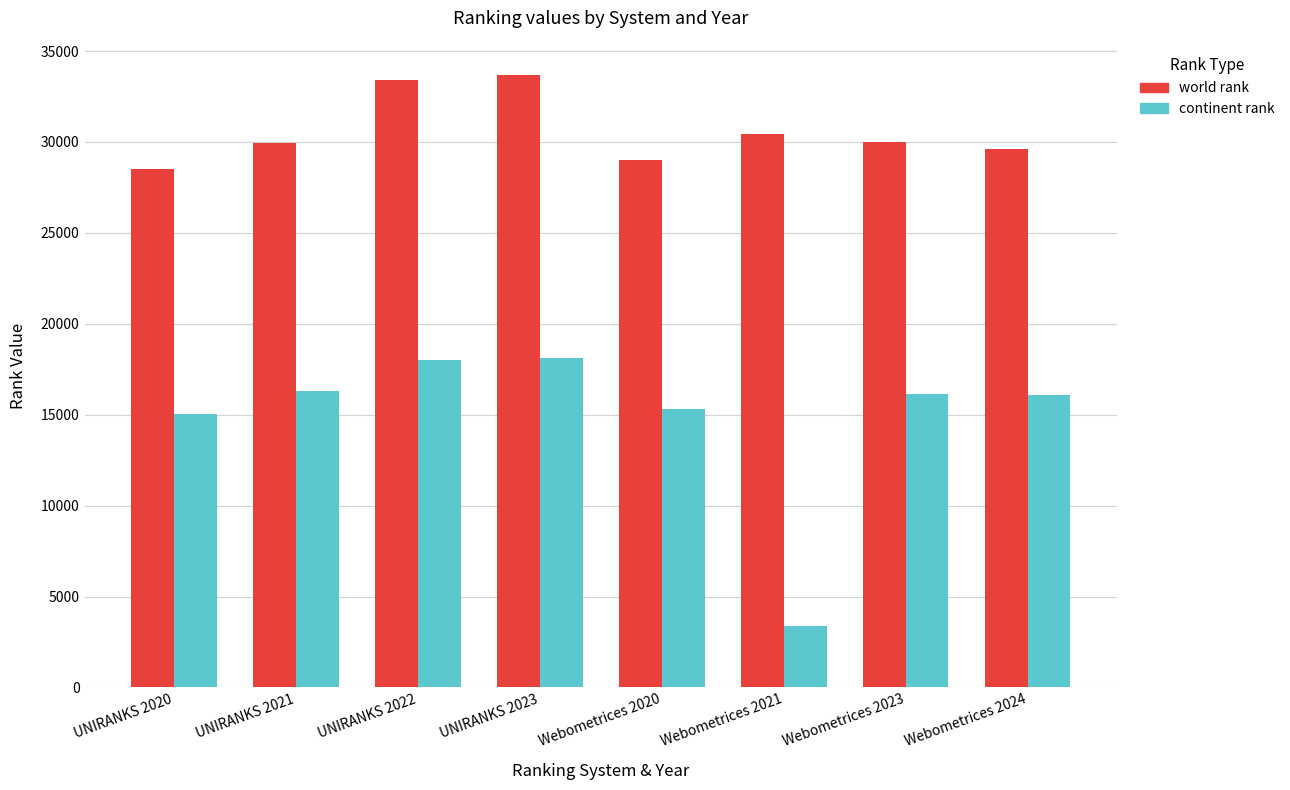

What position from the left is Webometrices 2023?

7